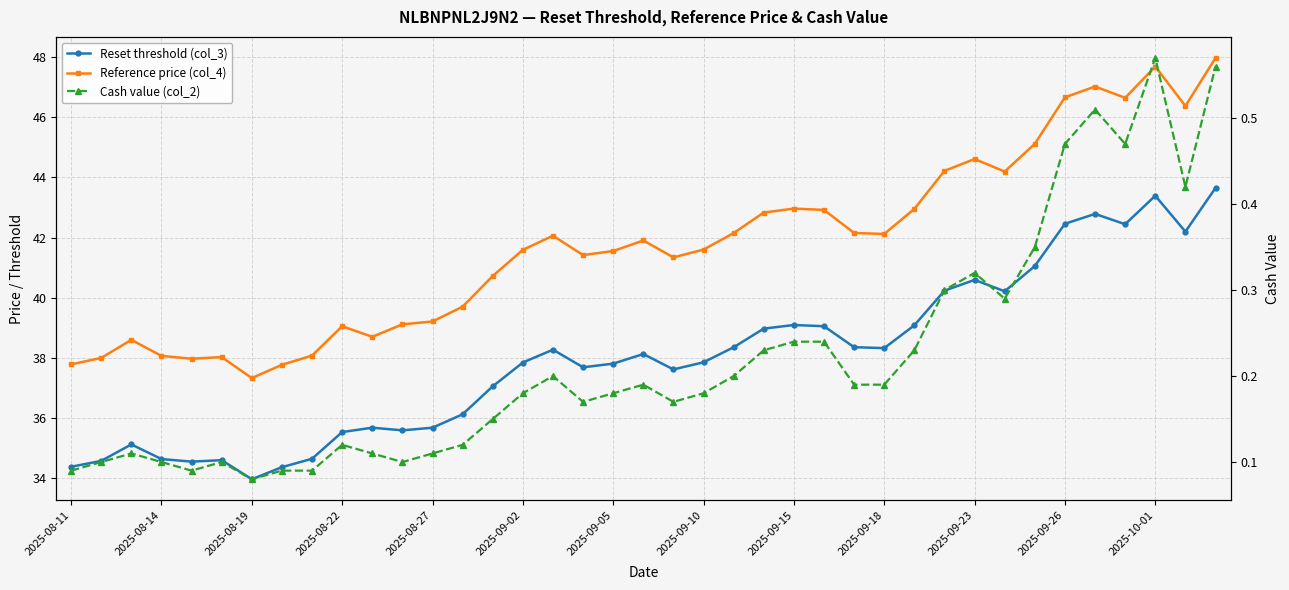

What is the difference between the Reference price (col_4) values at 30 and 38?

3.4